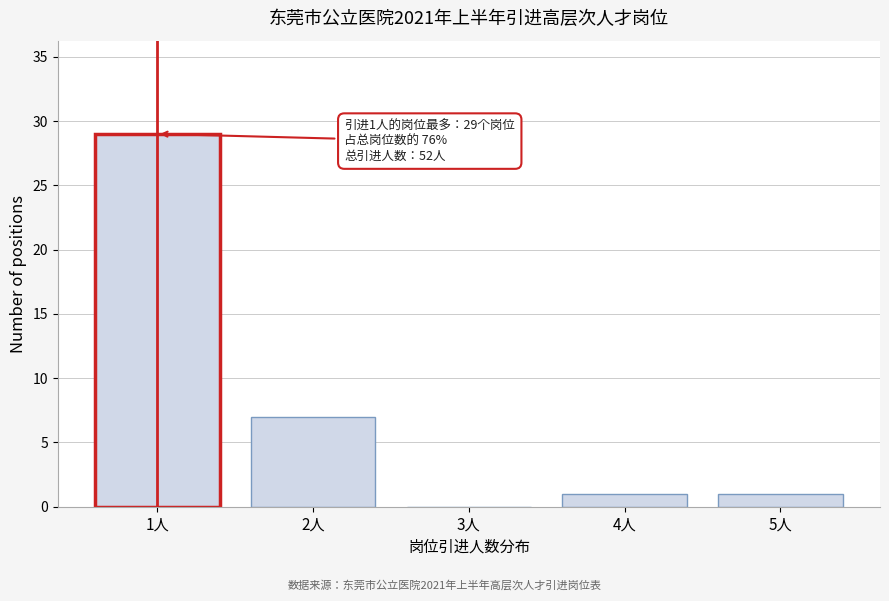

Reading left to right, extract all data points from this chart.

1人=29	2人=7	3人=0	4人=1	5人=1